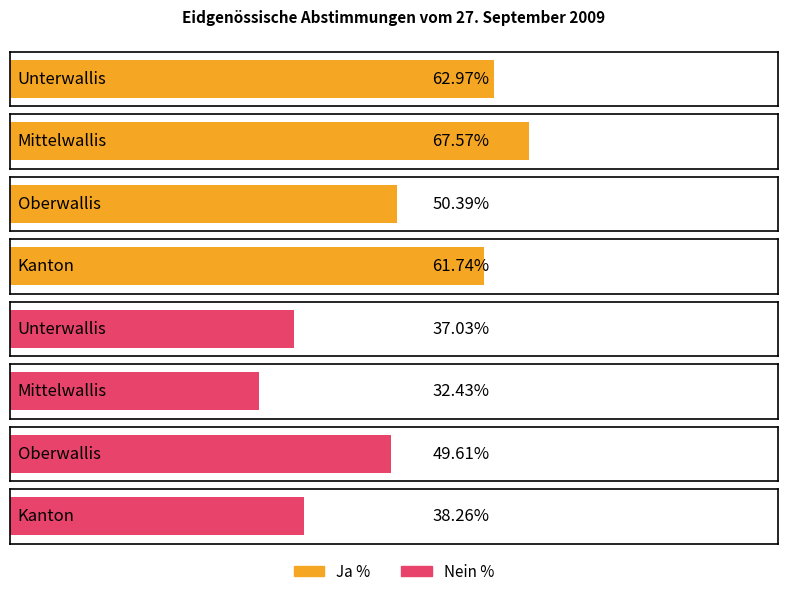

Which series has the largest range (max minus min)?

Nein %